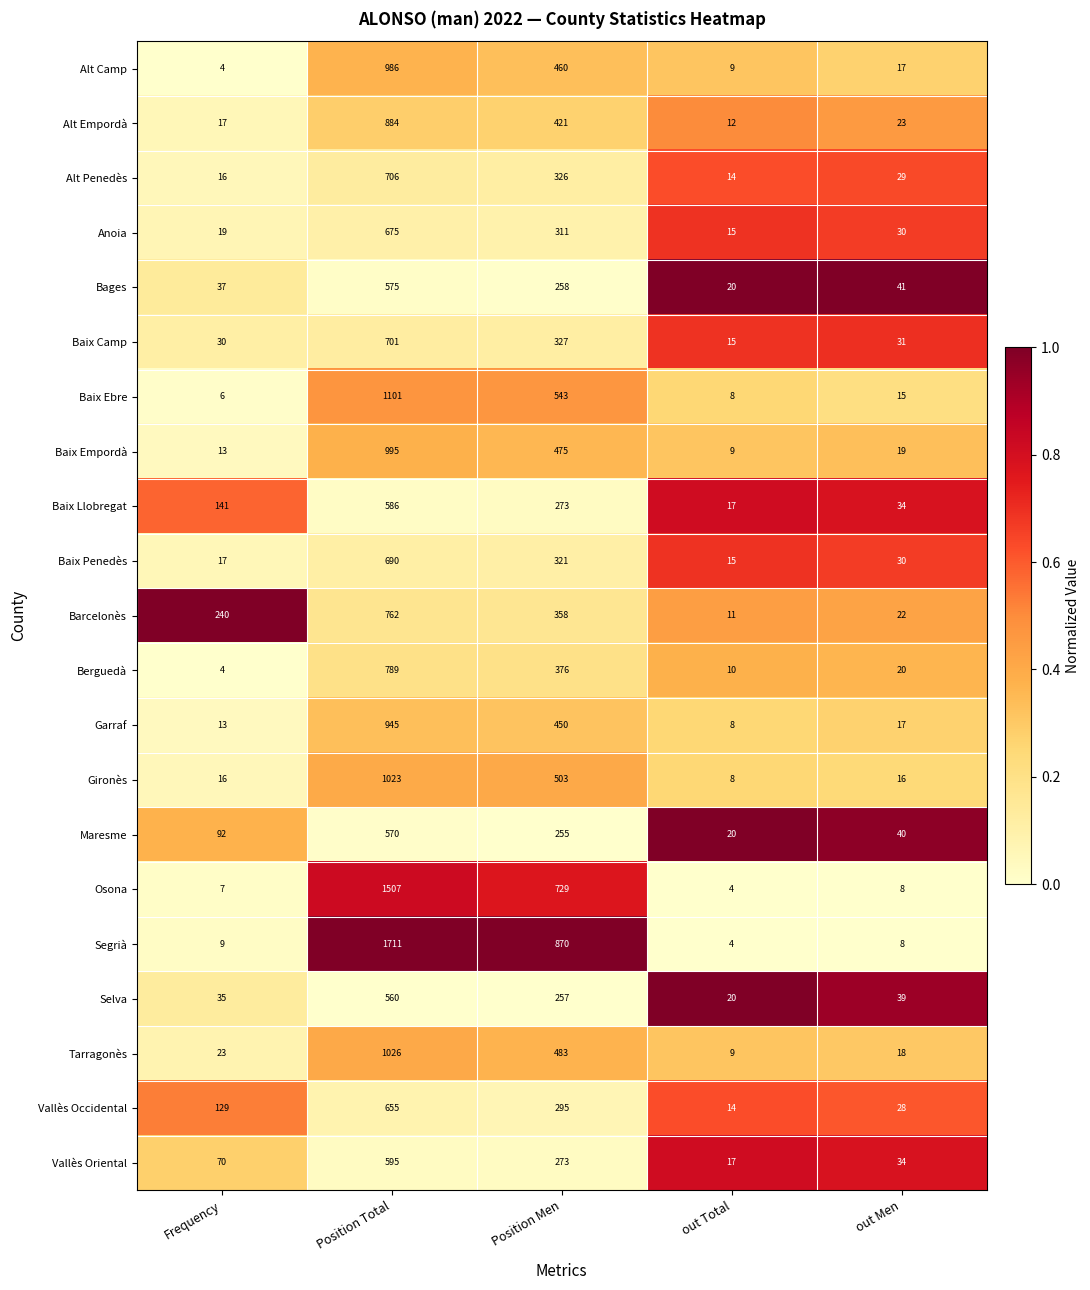

List the series in order of their peak value, highest first.

Segrià, Osona, Baix Ebre, Tarragonès, Gironès, Baix Empordà, Alt Camp, Garraf, Alt Empordà, Berguedà, Barcelonès, Alt Penedès, Baix Camp, Baix Penedès, Anoia, Vallès Occidental, Vallès Oriental, Baix Llobregat, Bages, Maresme, Selva